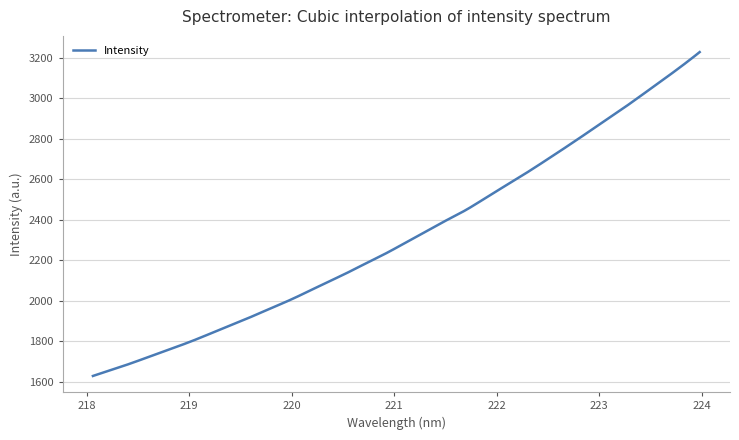

What is the difference between the maximum and minimum values?

1601.1